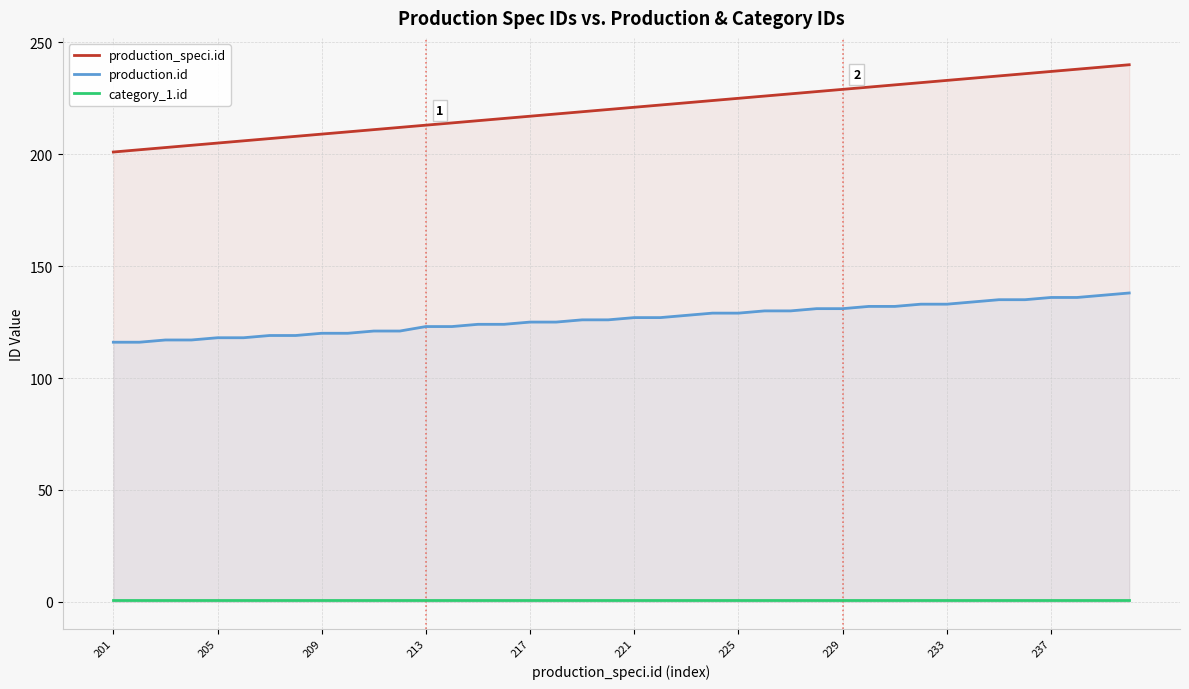

What is the difference between the maximum and minimum values in the production_speci.id series?

39